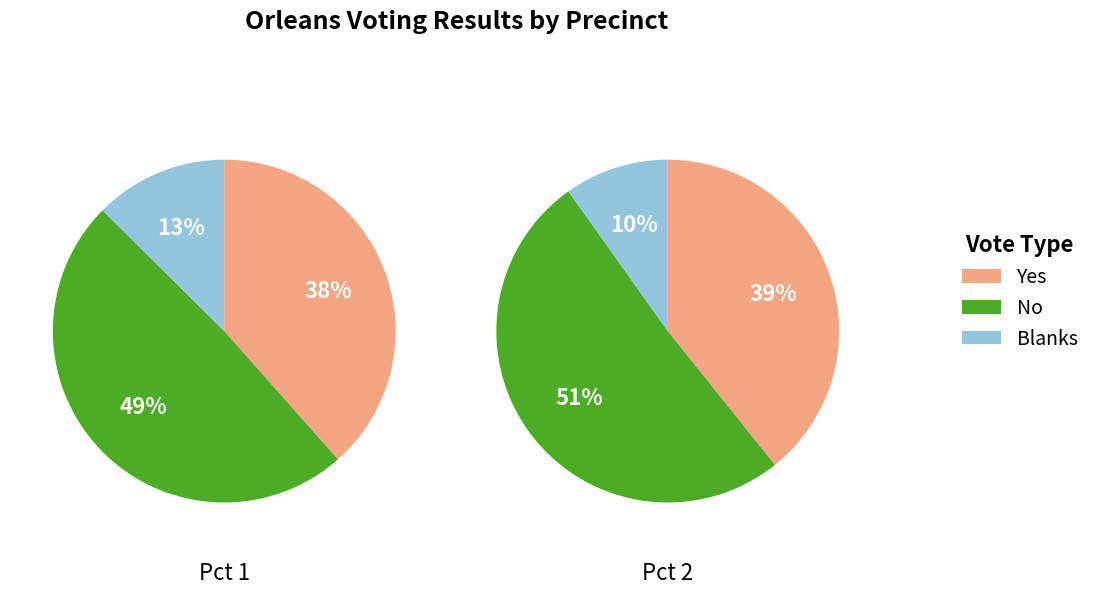

Between Pct 1 and Pct 2, which series saw the biggest shift?

Blanks